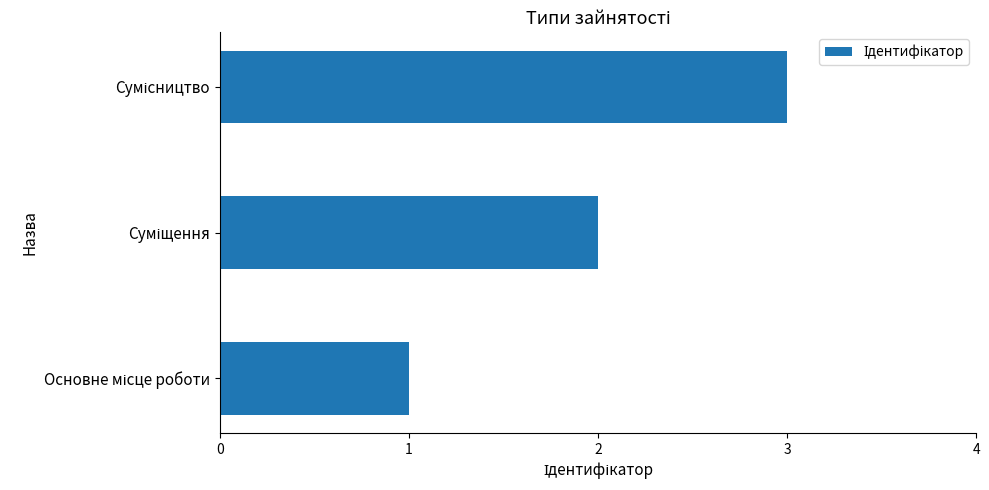

What is the greatest value displayed?

3